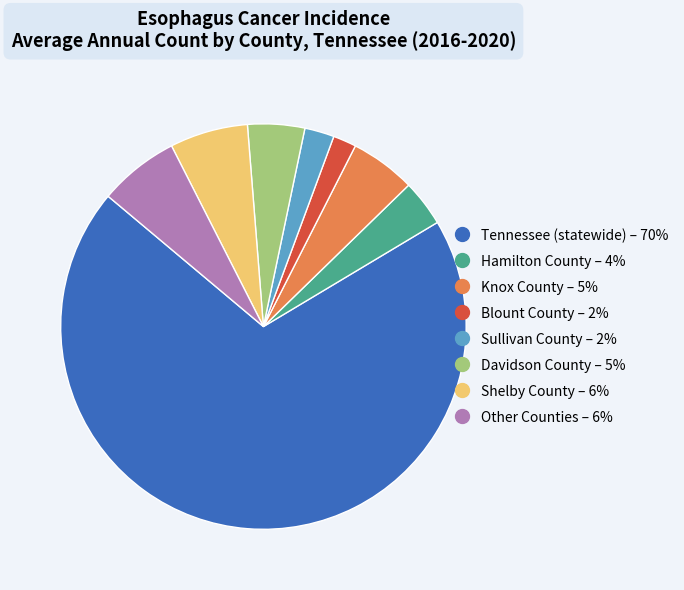

Is there a majority slice in this chart?

Yes